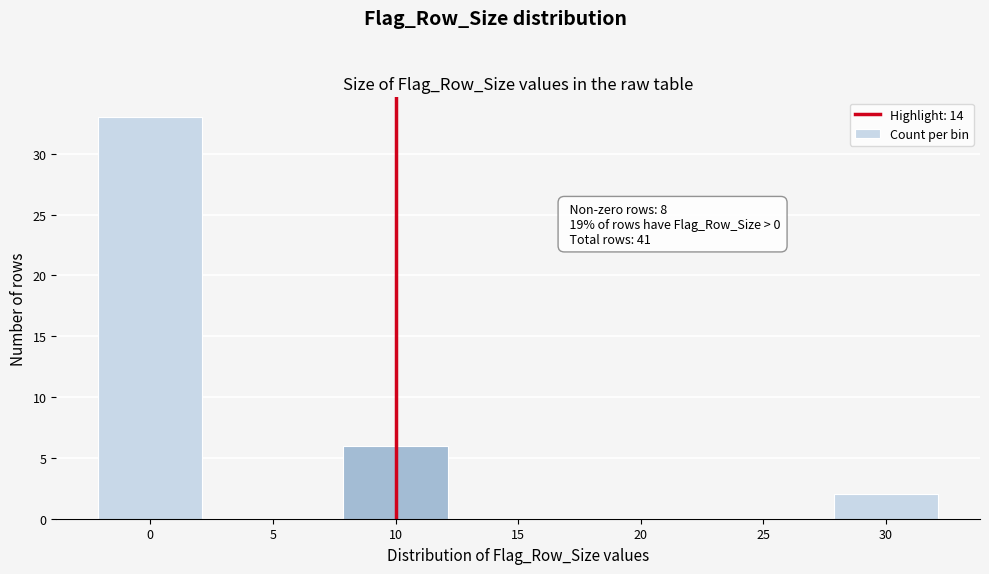

Reading left to right, extract all data points from this chart.

0=33	5=0	10=6	15=0	20=0	25=0	30=2